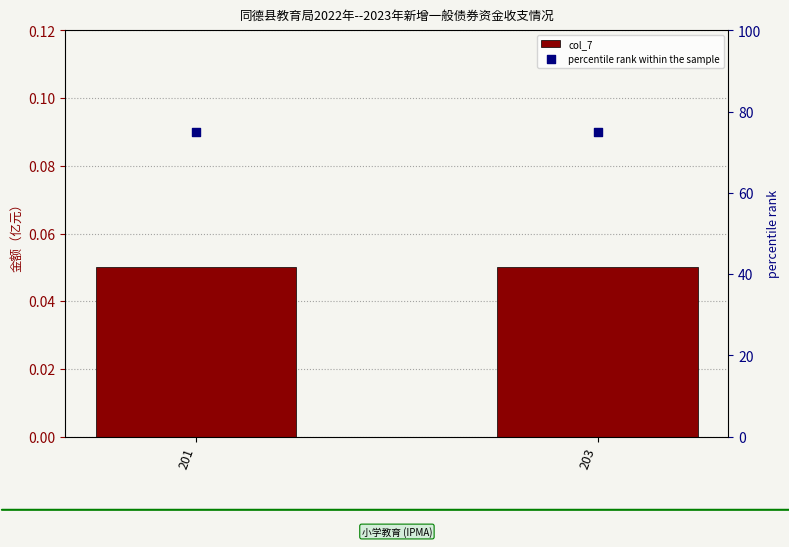

Is the value of percentile rank within the sample at 203 greater than the value of col_7 at 201?

Yes